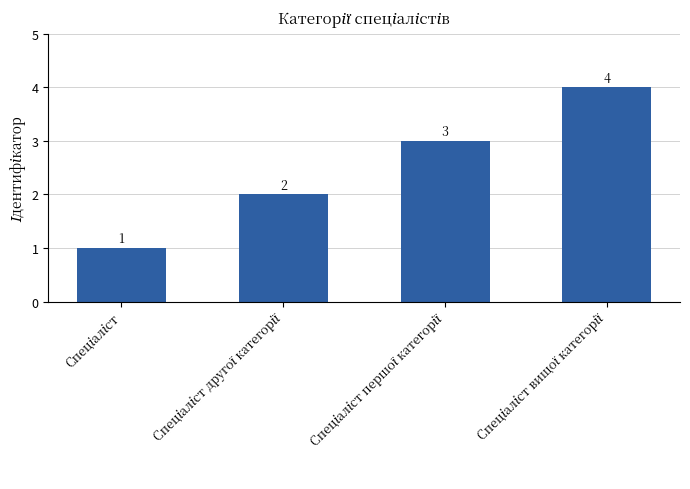

What is the sum of all values?

10